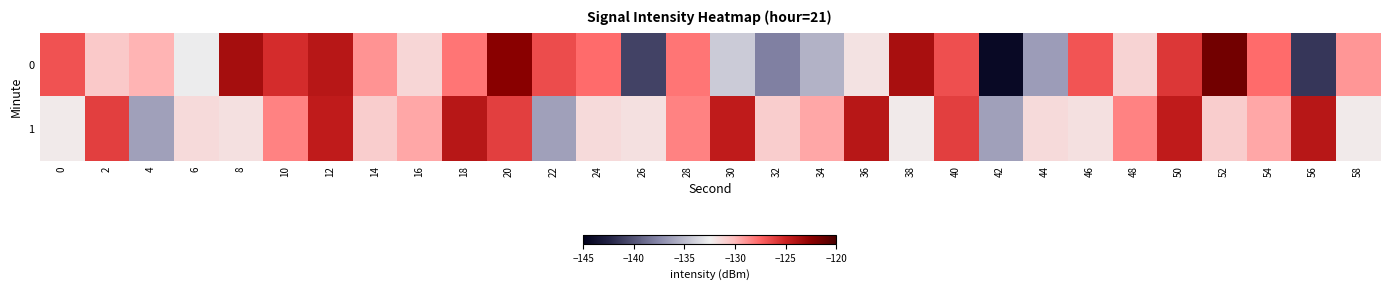

At 4, list the series in order from largest to smallest.

0, 1